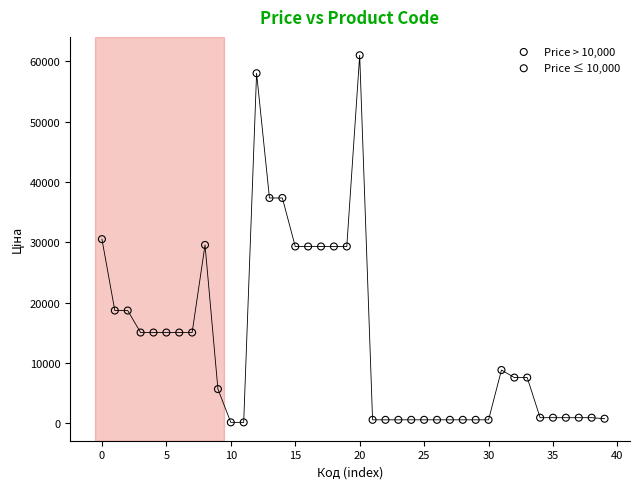

Which series has the largest Y range (max minus min)?

Price > 10,000